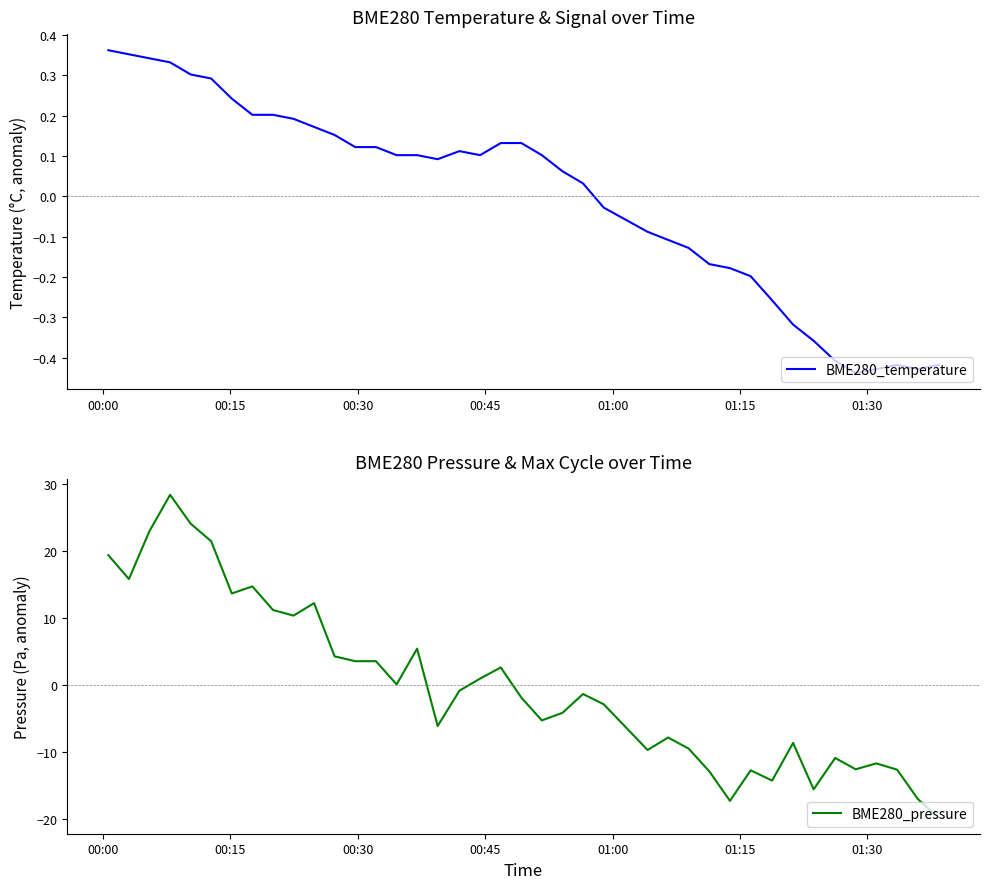

How many series are shown in this chart?

2